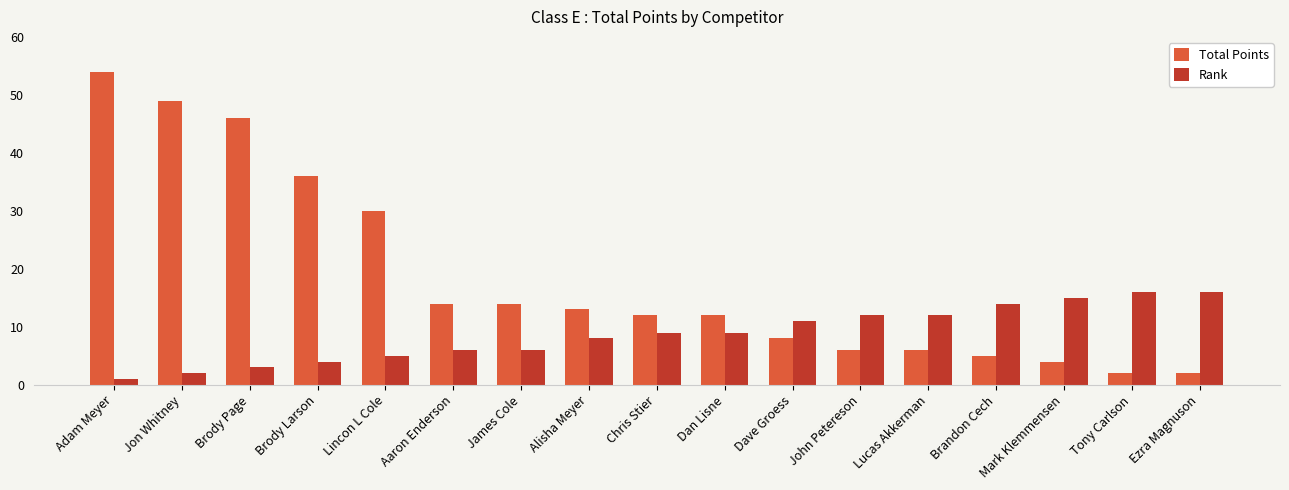

Is it true that Rank equals 3 at Brody Page?

True